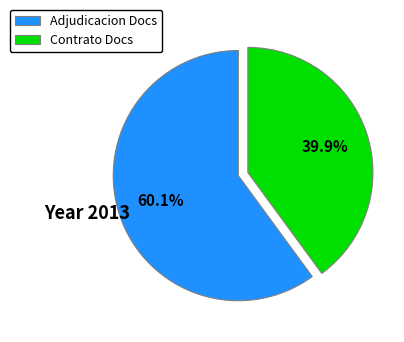

Which slice represents more than half of the pie?

Adjudicacion Docs